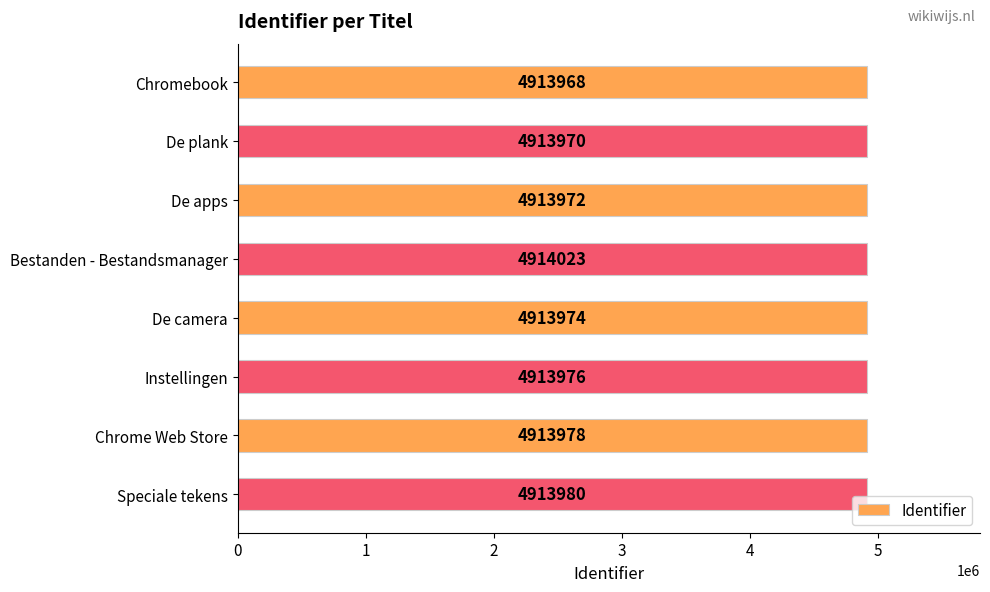

List the labels in order of value, smallest first.

Chromebook, De plank, De apps, De camera, Instellingen, Chrome Web Store, Speciale tekens, Bestanden - Bestandsmanager